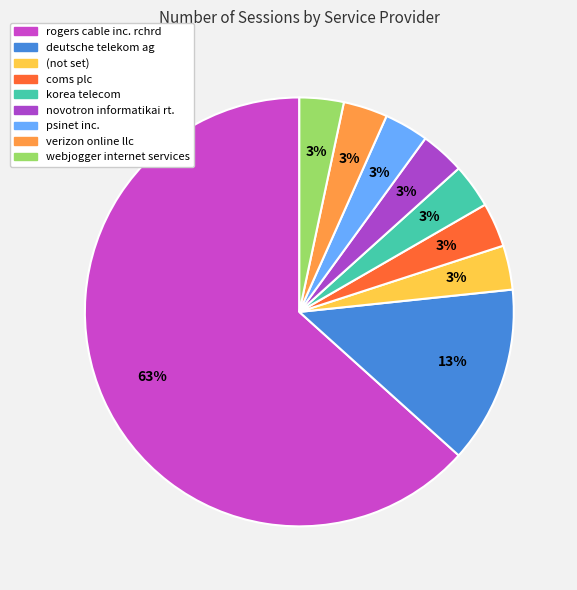

What percentage is the coms plc slice, to the nearest percent?

3%